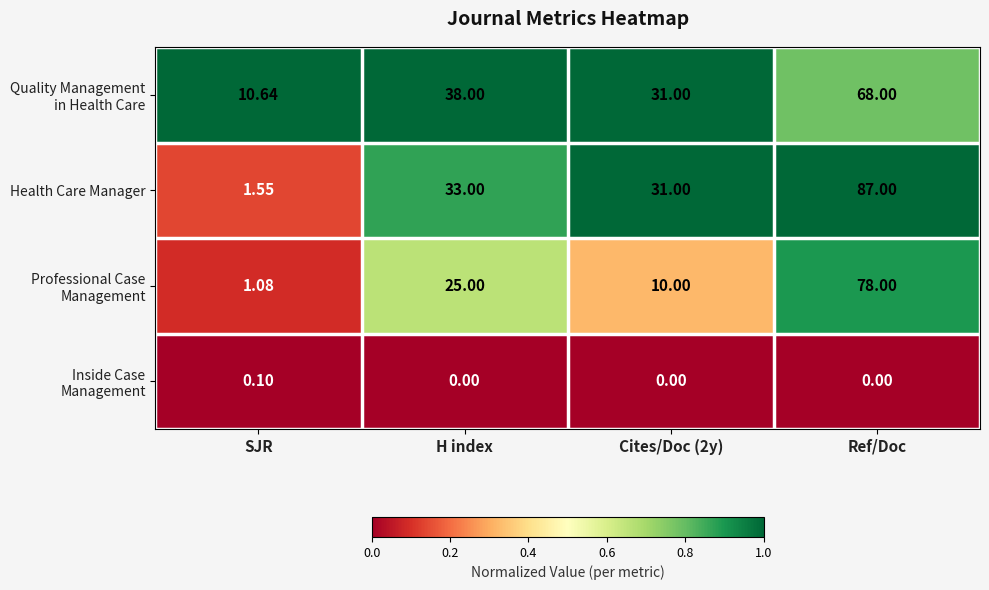

At which category is the sum across all series the highest?

Ref/Doc